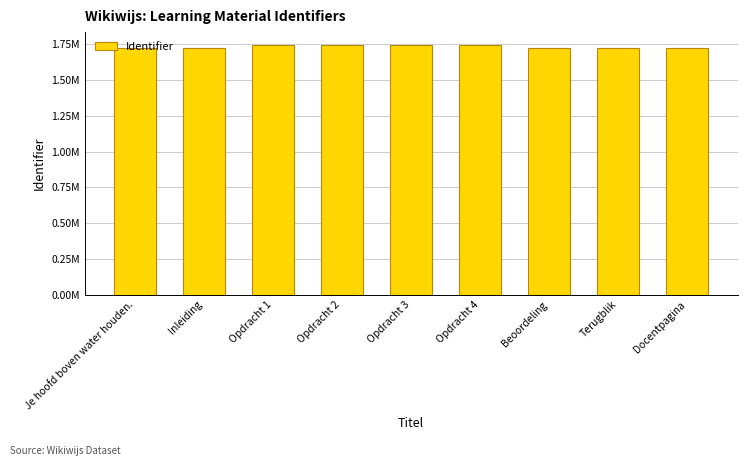

What is the label of the 7th bar from the right?

Opdracht 1